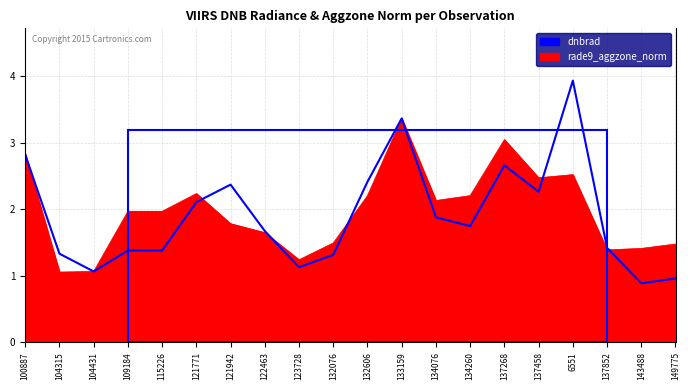

What is the total value across all series at 121942?

4.1